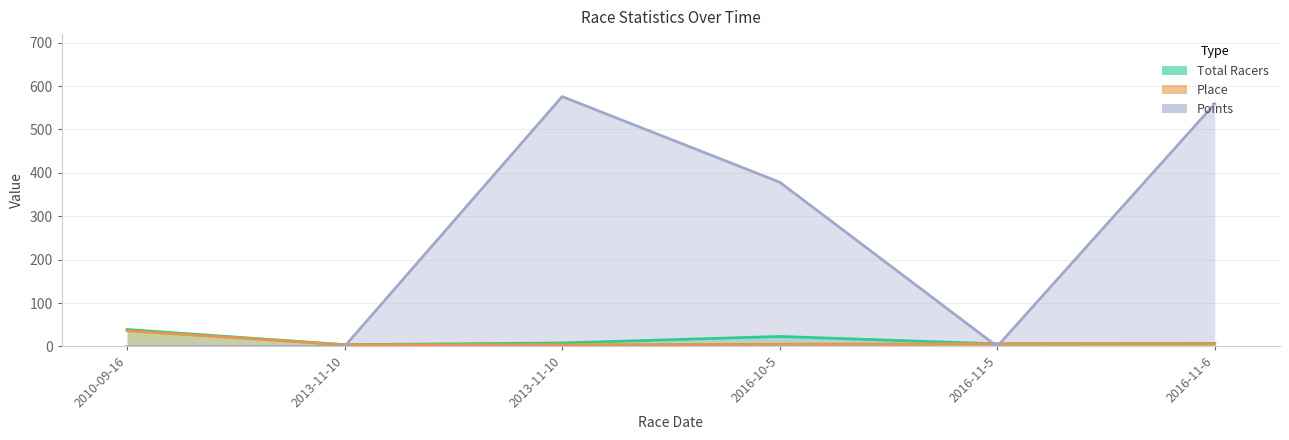

What are all the series names shown in the legend?

Total Racers, Place, Points